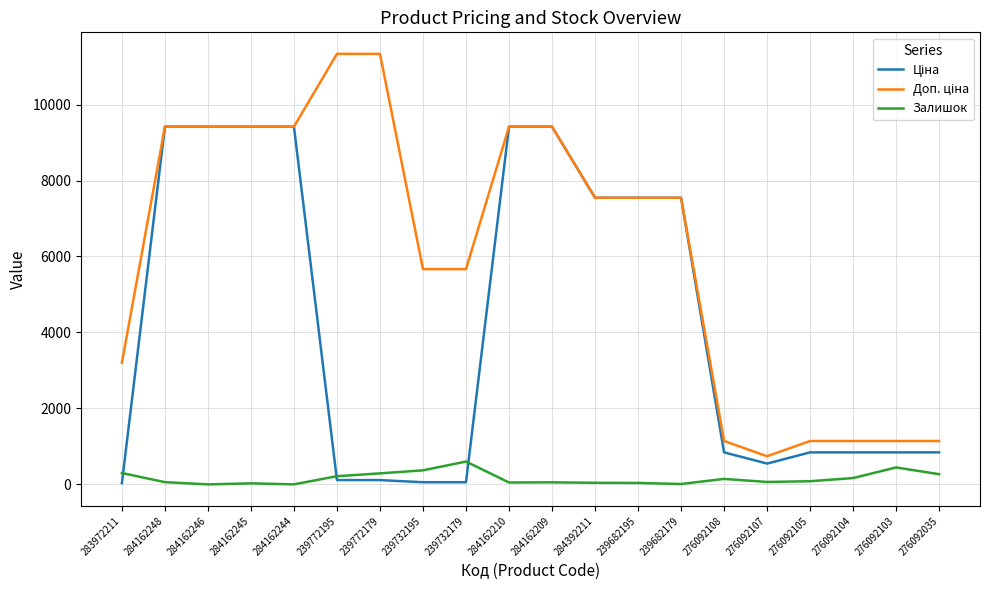

Is it true that Залишок equals 601.0 at 239732179?

True